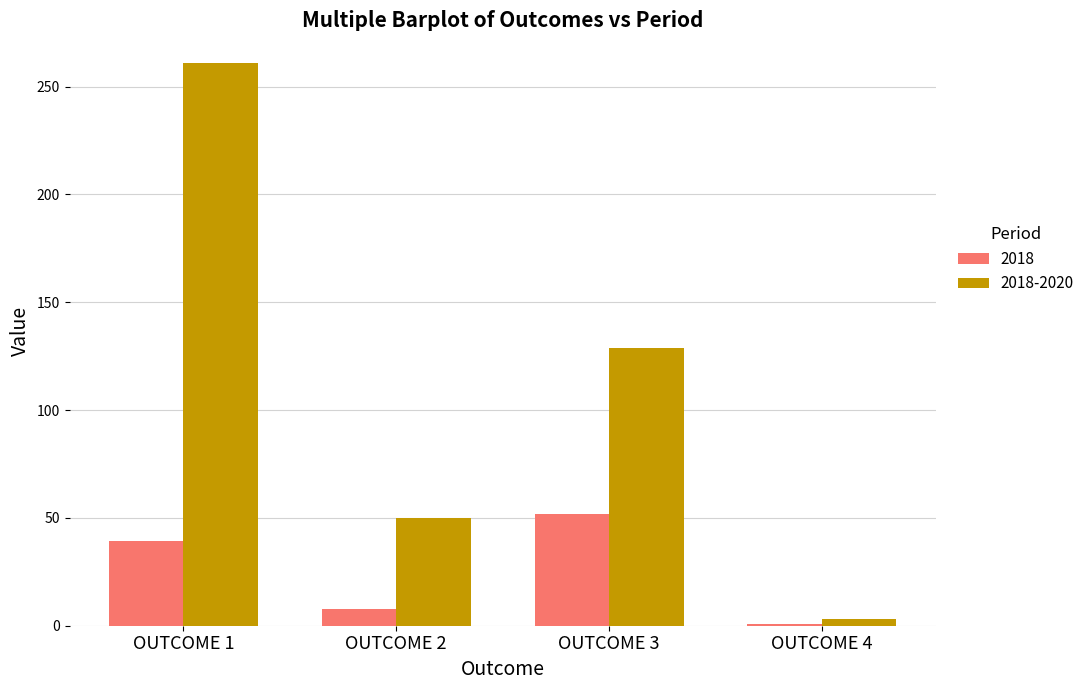

Which series has the largest range (max minus min)?

2018-2020